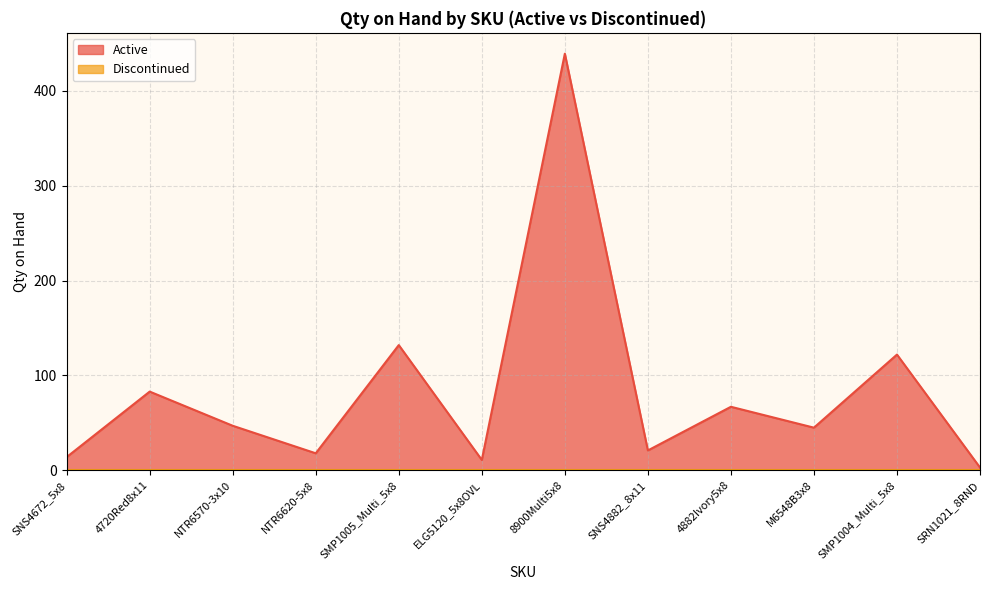

Reading left to right, list all the values displayed in this chart.

SNS4672_5x8=14	4720Red8x11=83	NTR6570-3x10=47	NTR6620-5x8=18	SMP1005_Multi_5x8=132	ELG5120_5x8OVL=11	8900Multi5x8=439	SNS4882_8x11=21	4882Ivory5x8=67	M6548B3x8=45	SMP1004_Multi_5x8=122	SRN1021_8RND=3